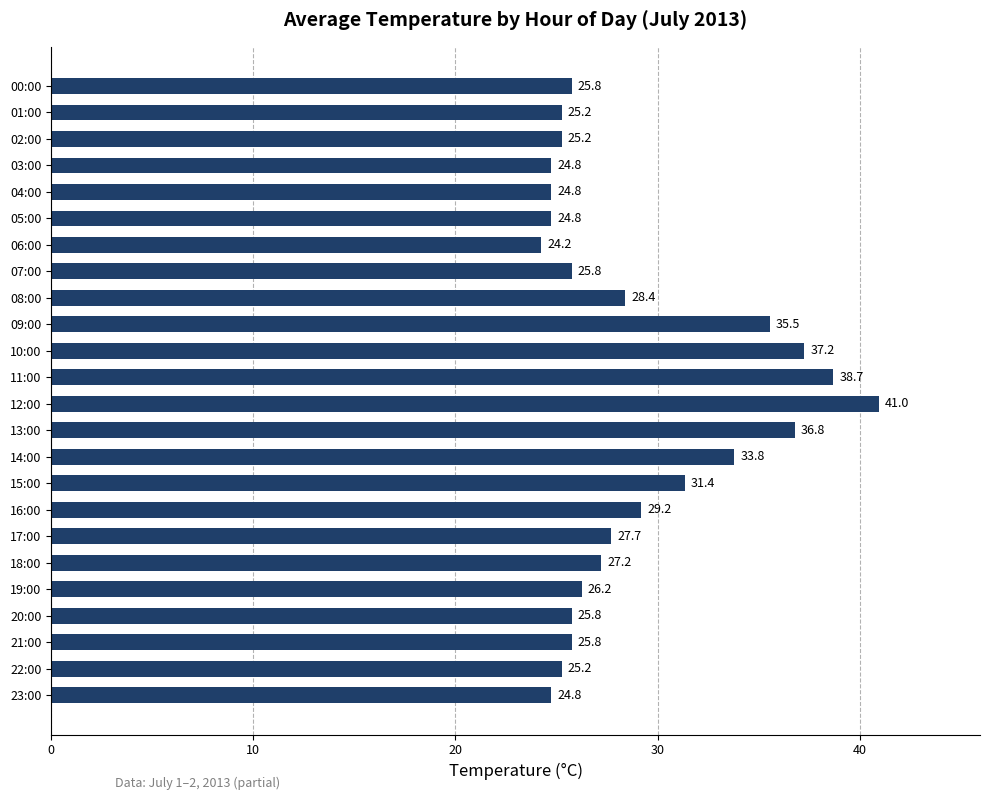

What is the label of the 21st bar from the top?

20:00